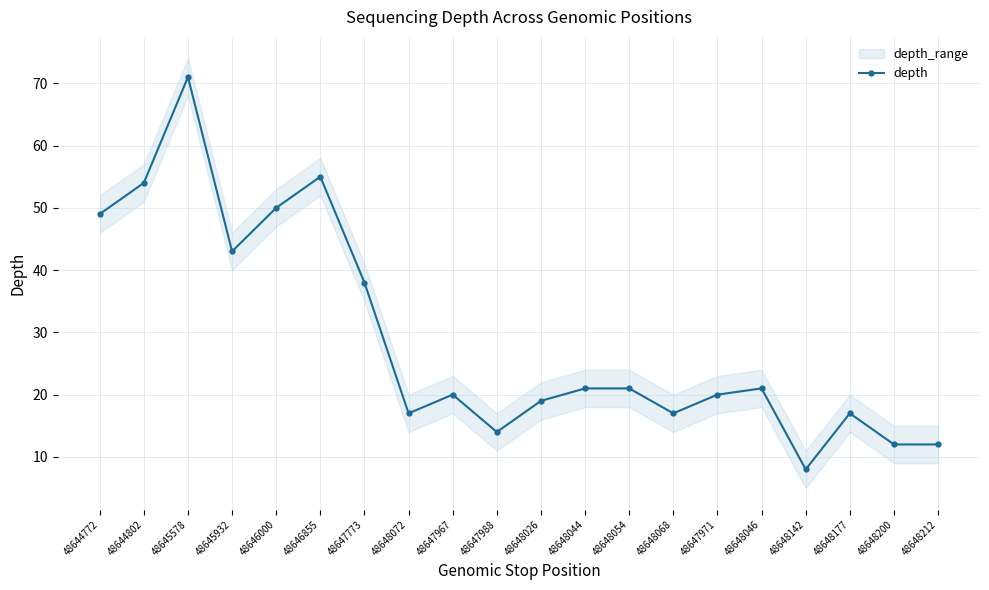

What is the maximum value shown in the chart?

71